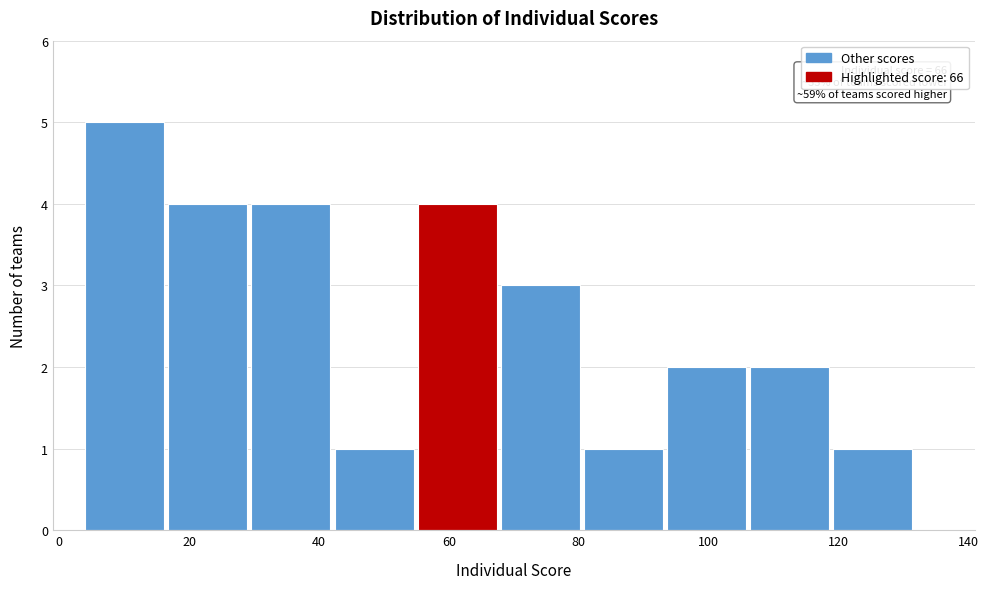

Over which range of the x-axis is the bar tallest?

4.0 to 16.8